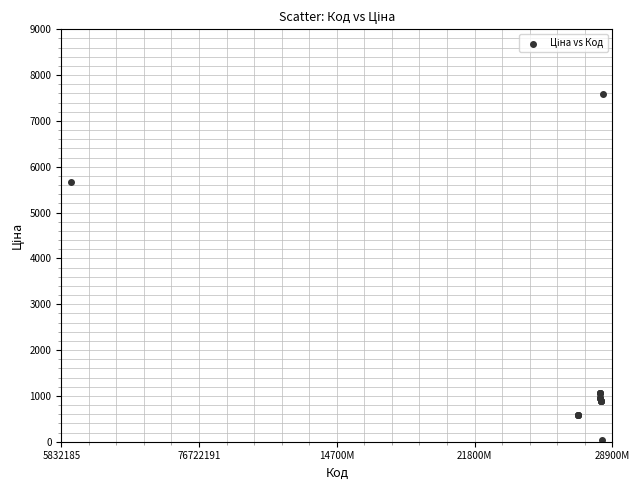

What Y value in the scatter plot is closest to 3814?

5673.8